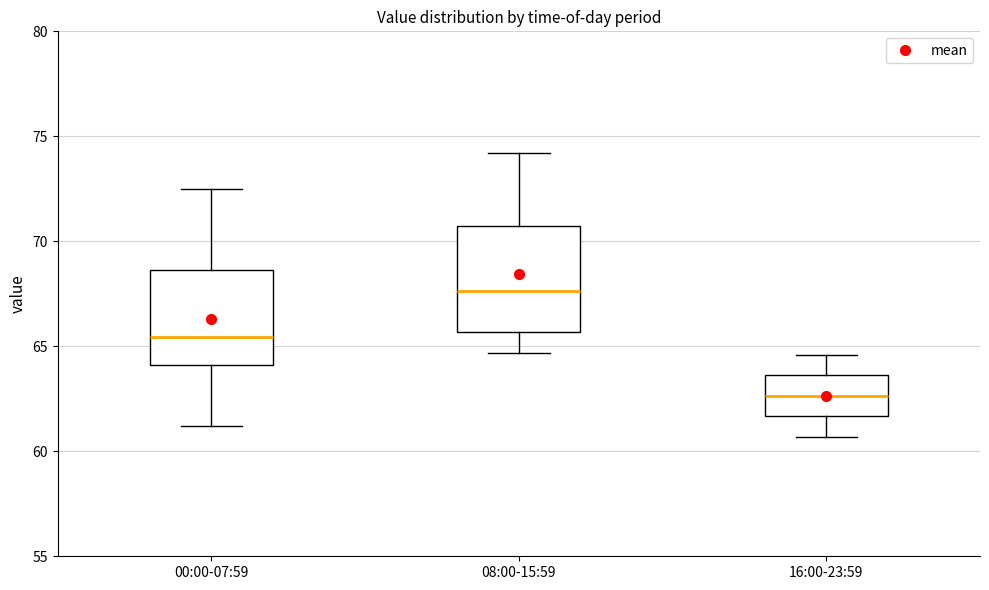

Where does the lower whisker of the box for 00:00-07:59 end on the y-axis? The values are not printed on the chart, so give them approximately, as read against the axis.

61.0